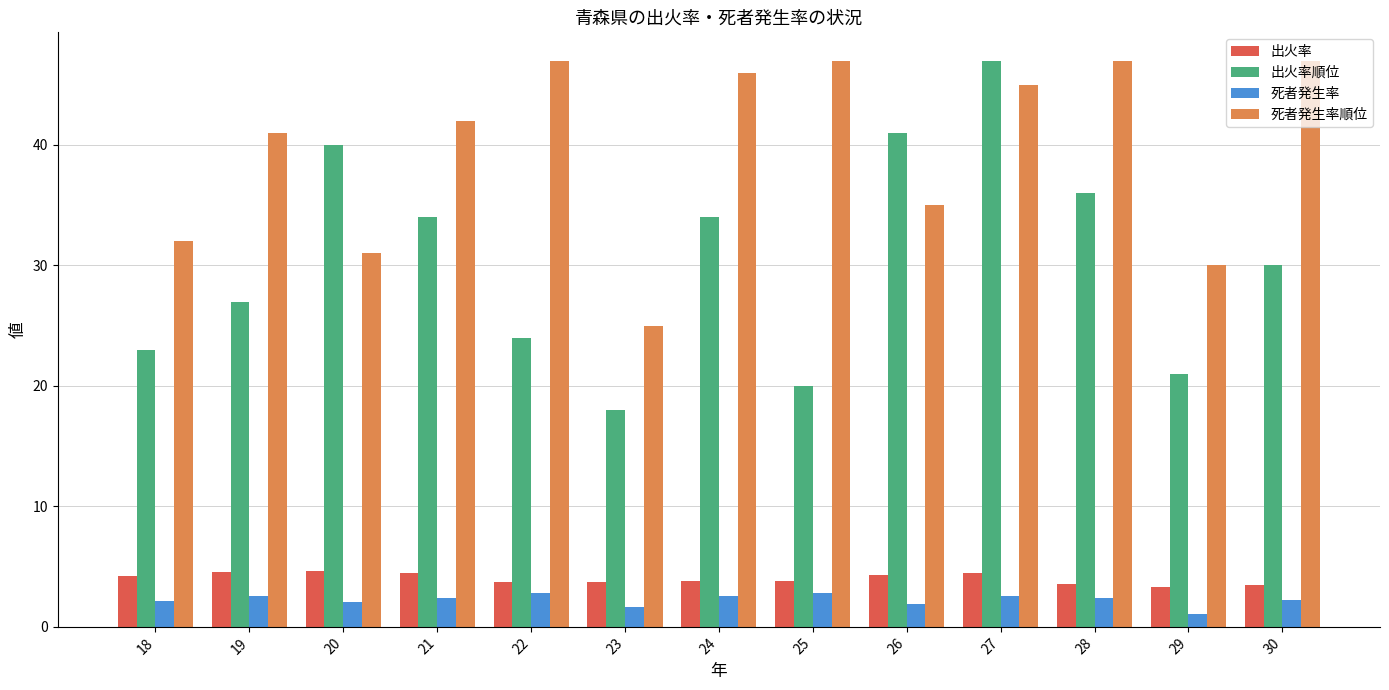

Read the 死者発生率順位 value at 20.

31.0